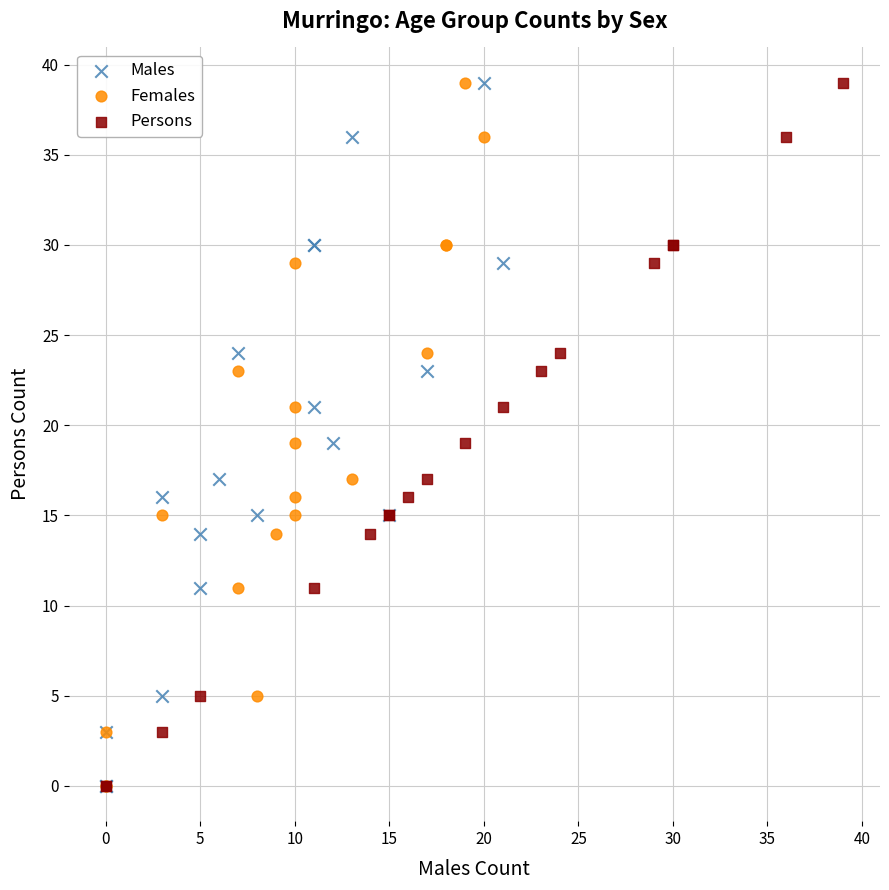

What are all the series names shown in the legend?

Males, Females, Persons